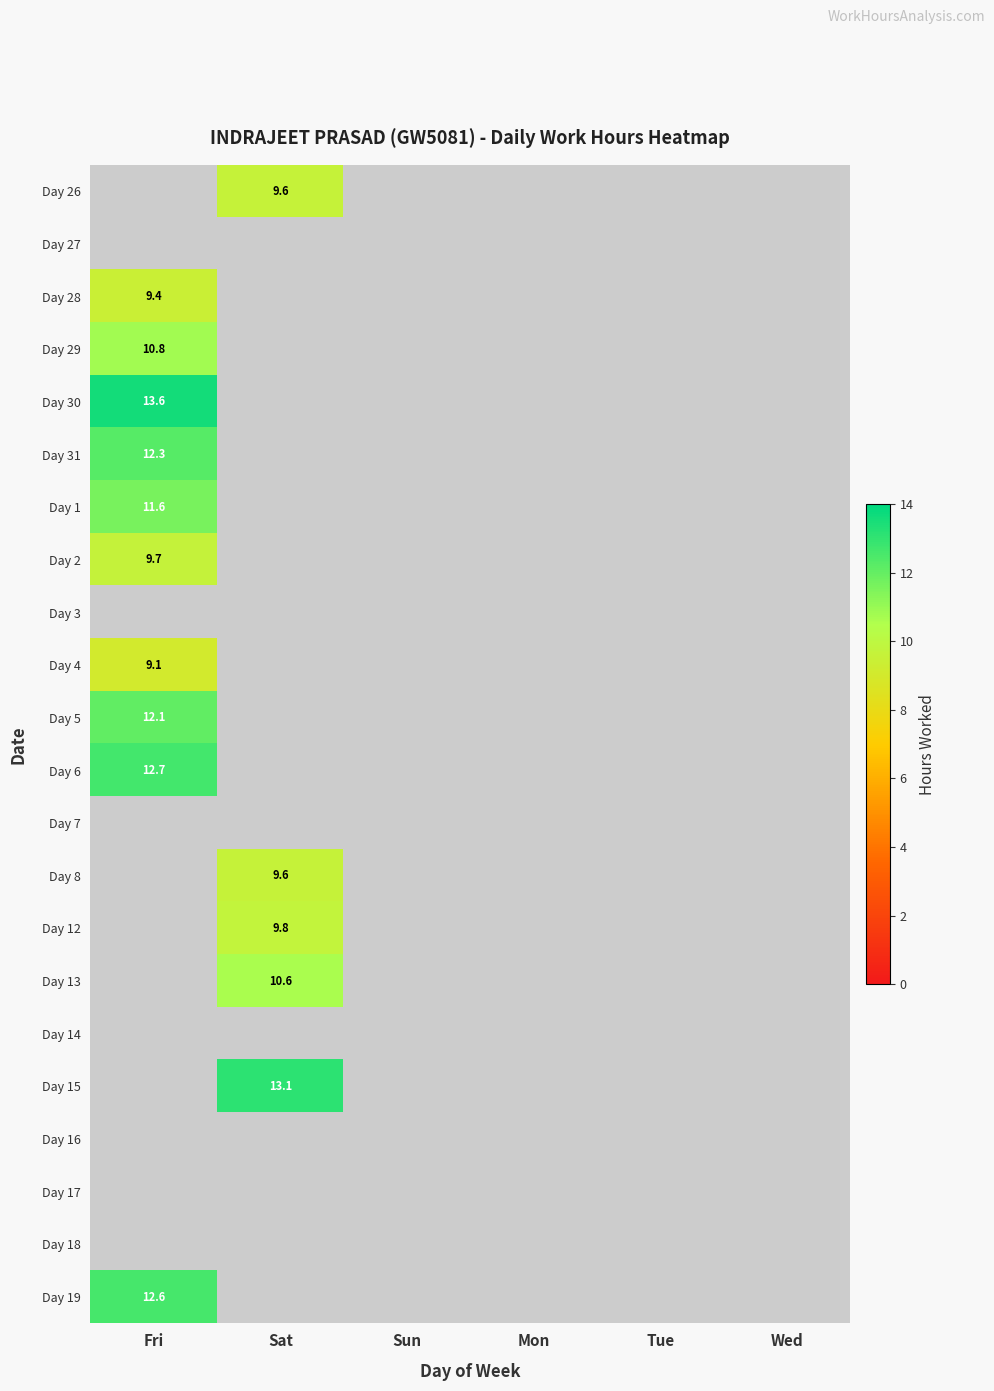

List the series in order of their peak value, lowest first.

Day 2, Day 3, Day 4, Day 1, Day 31, Day 26, Day 27, Day 28, Day 29, Day 5, Day 19, Day 6, Day 30, Day 7, Day 8, Day 12, Day 13, Day 14, Day 15, Day 16, Day 17, Day 18